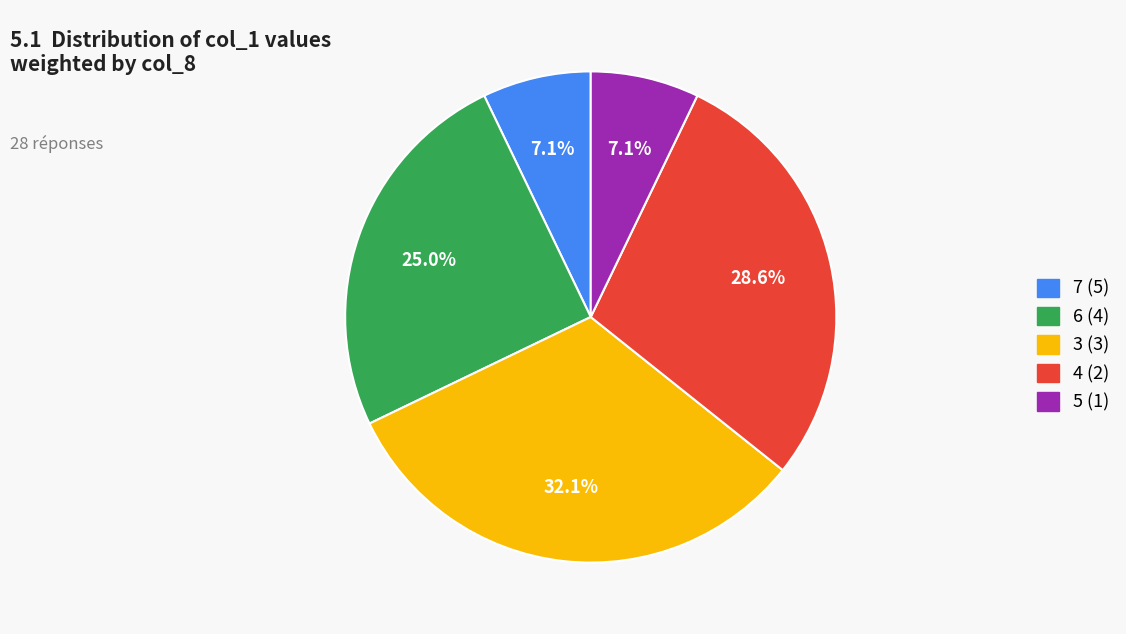

How many segments does this pie chart have?

5